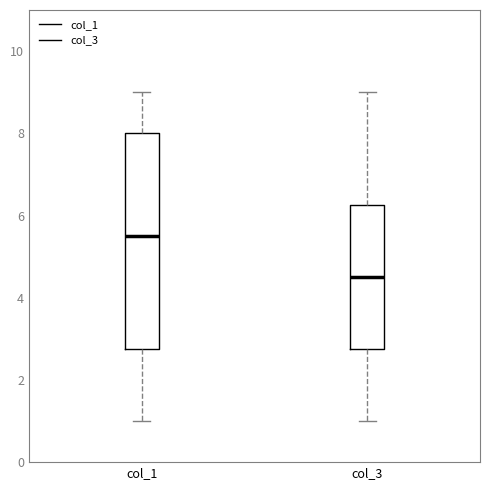

Which box is the tallest, from its lower edge to its upper edge?

col_1